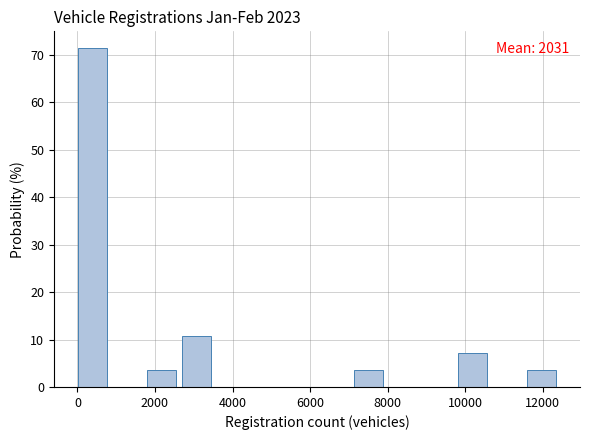

Which range on the x-axis has the tallest bar?

0 to 1000